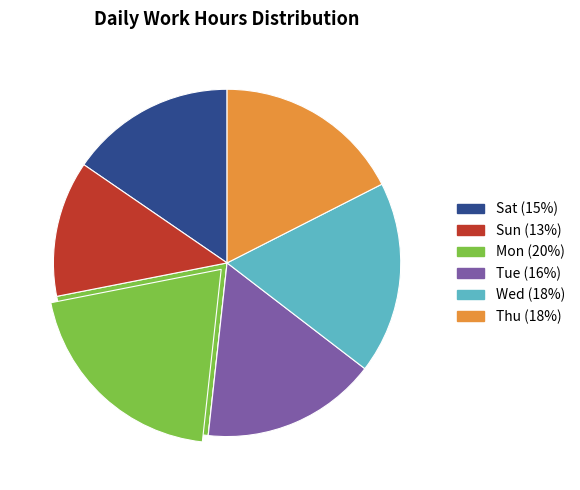

To the nearest percent, what is the average slice percentage?

17%